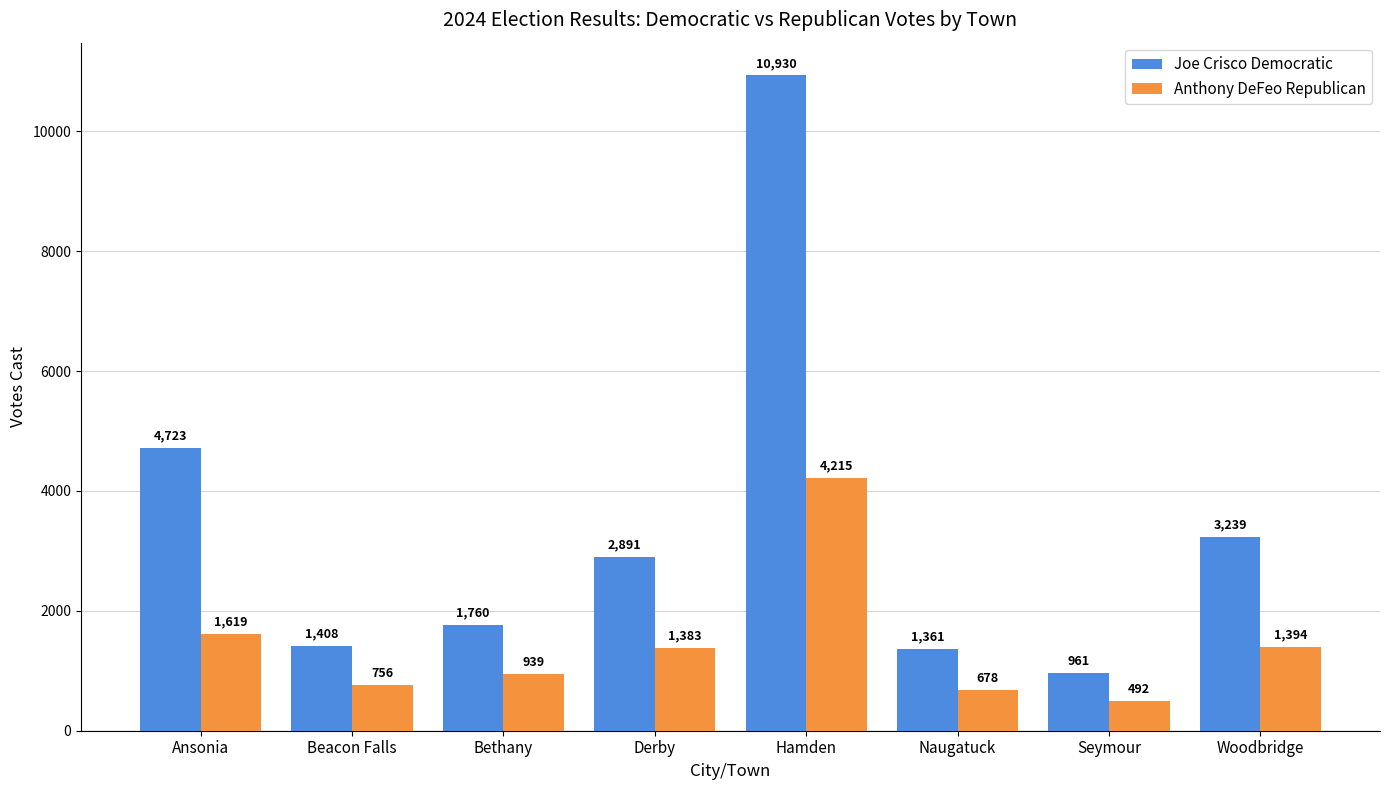

Reading left to right, transcribe all the data shown in this chart.

Joe Crisco Democratic: 4723	1408	1760	2891	10930	1361	961	3239
Anthony DeFeo Republican: 1619	756	939	1383	4215	678	492	1394